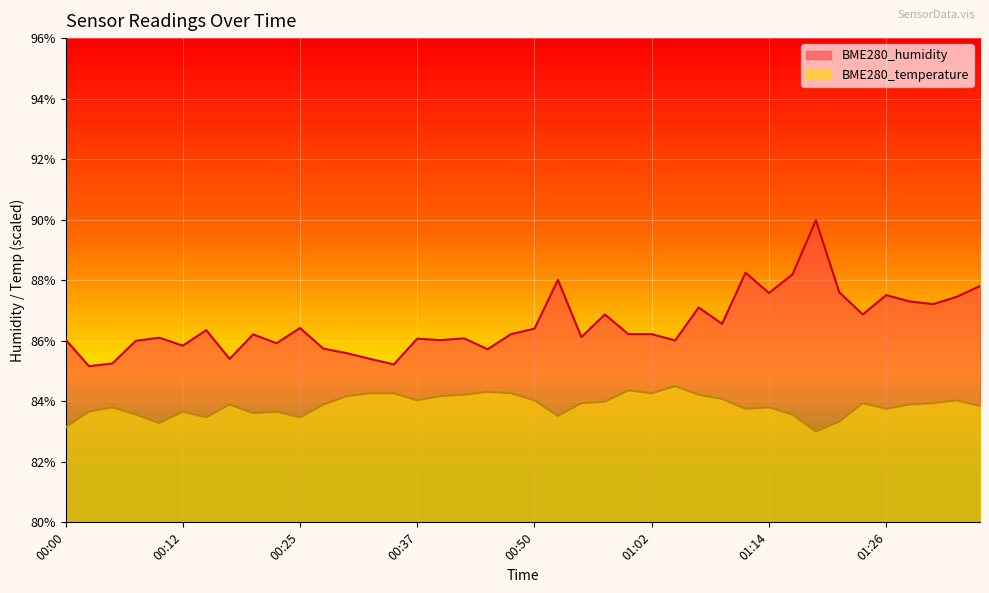

The BME280_humidity series shows 86.4 at 00:50. True or false?

True